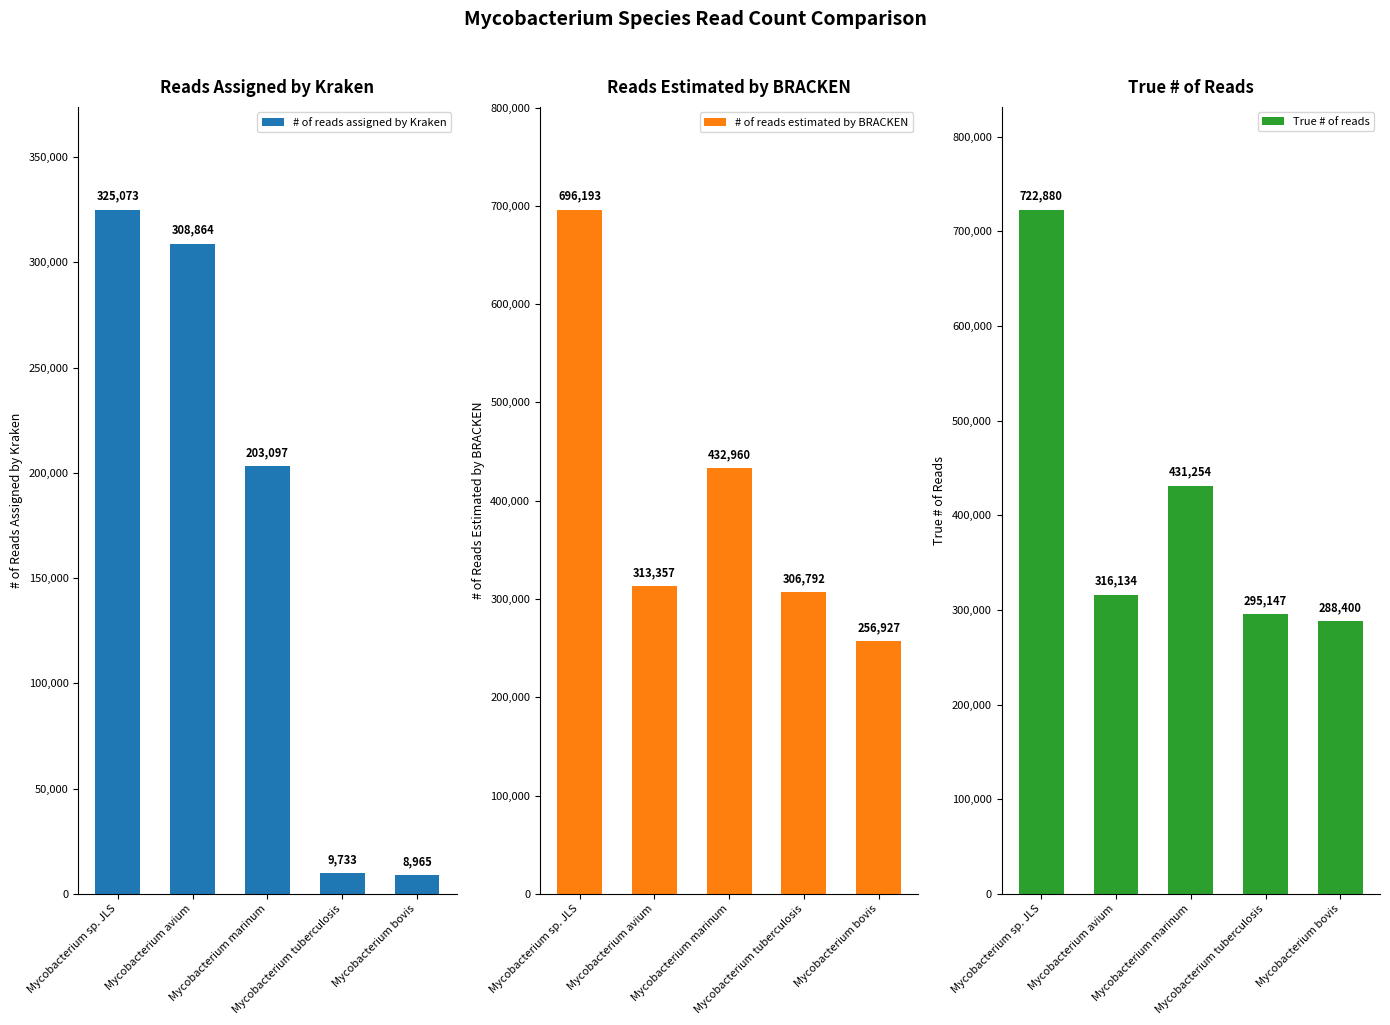

What is the total value across all series at Mycobacterium sp. JLS?

1744146